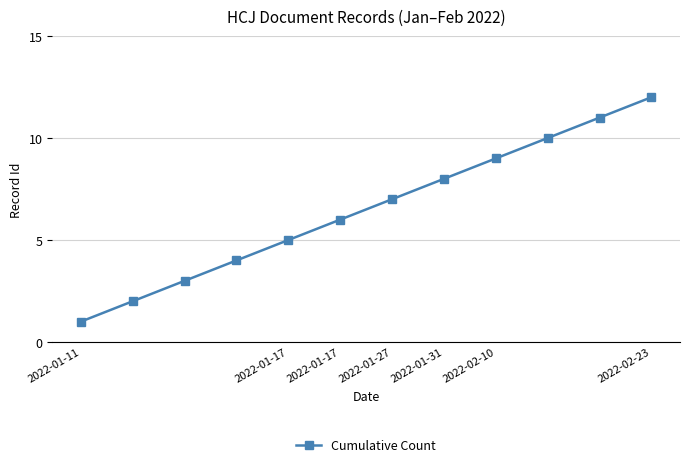

How many data points are less than 7?

6